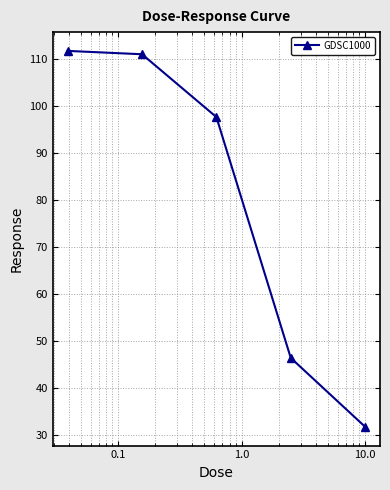

What is the average value?

79.7